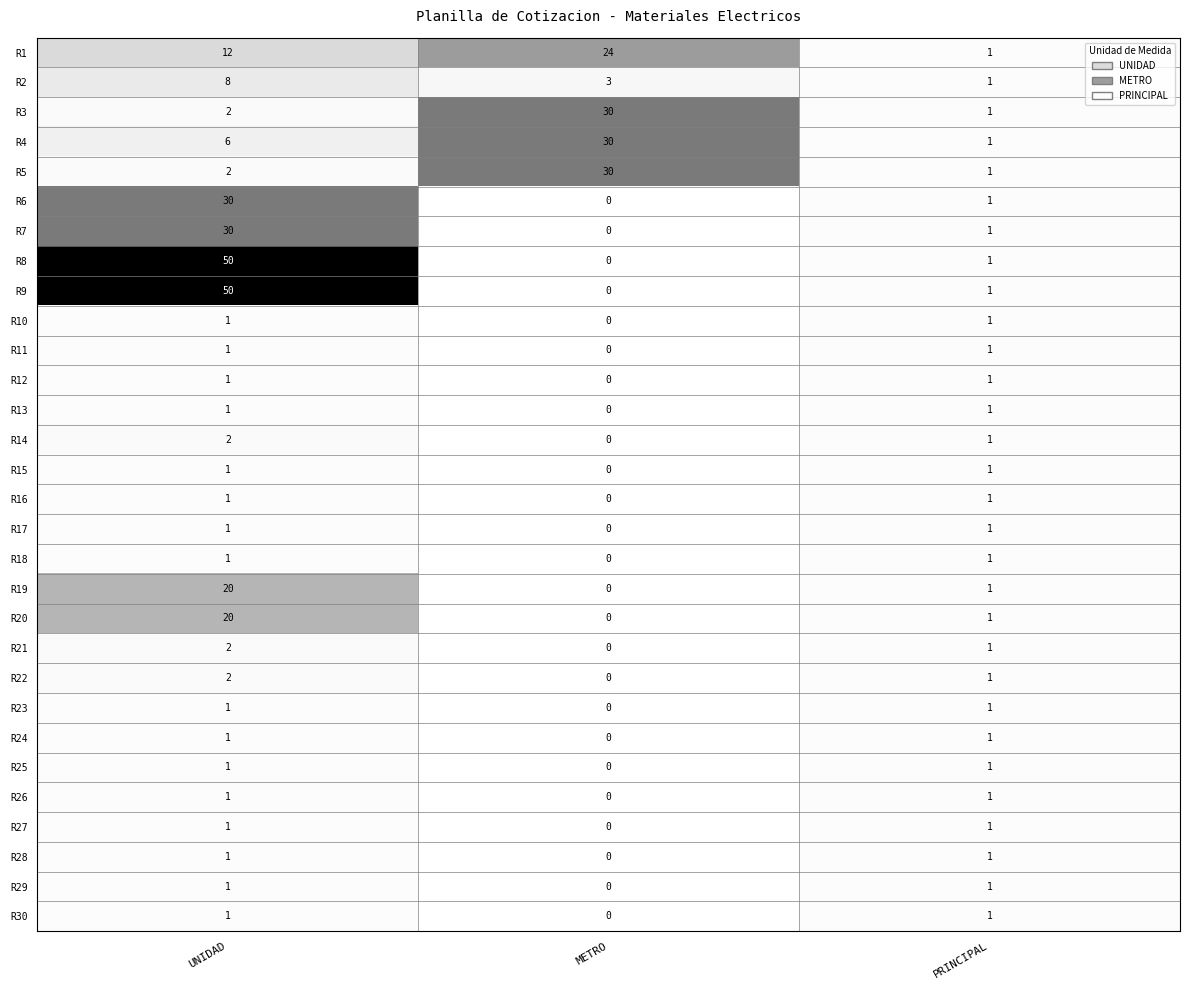

Count the number of data series in this chart.

30